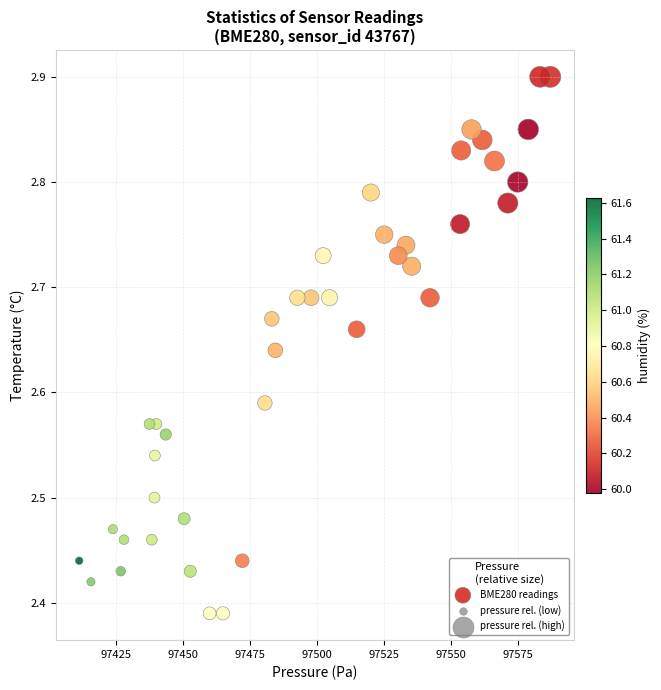

What is the range of Y values (max minus min)?

0.5